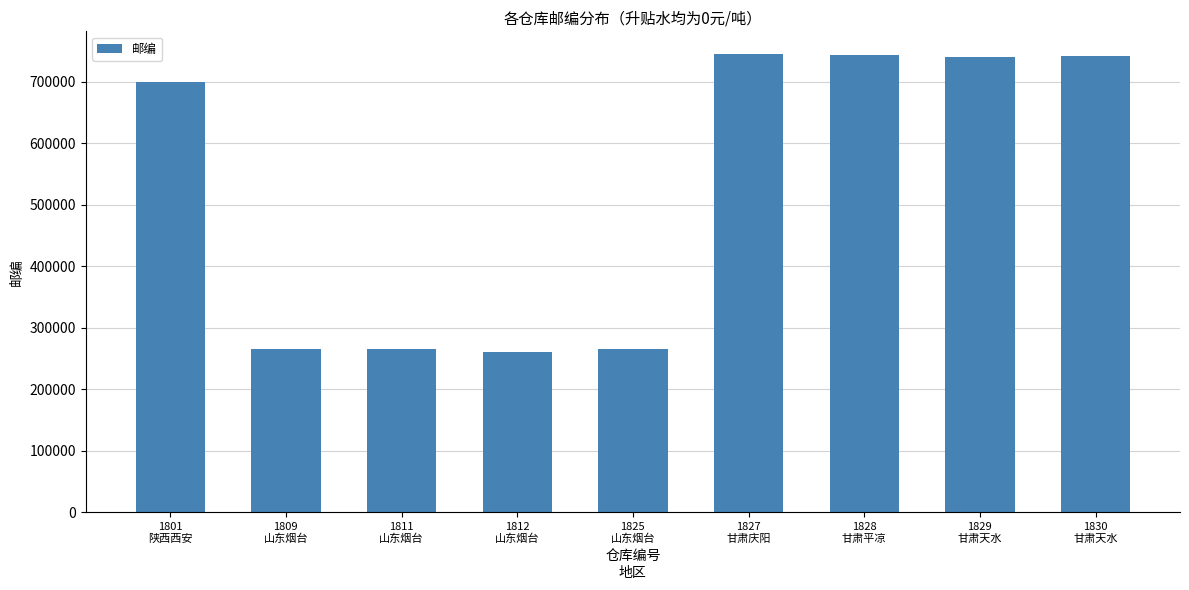

What is the difference between the maximum and minimum values?

483566